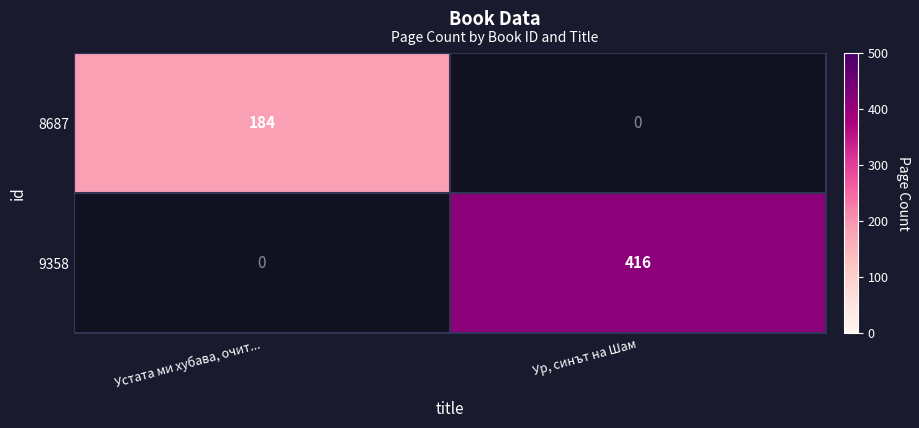

How many values in 9358 are above zero?

1